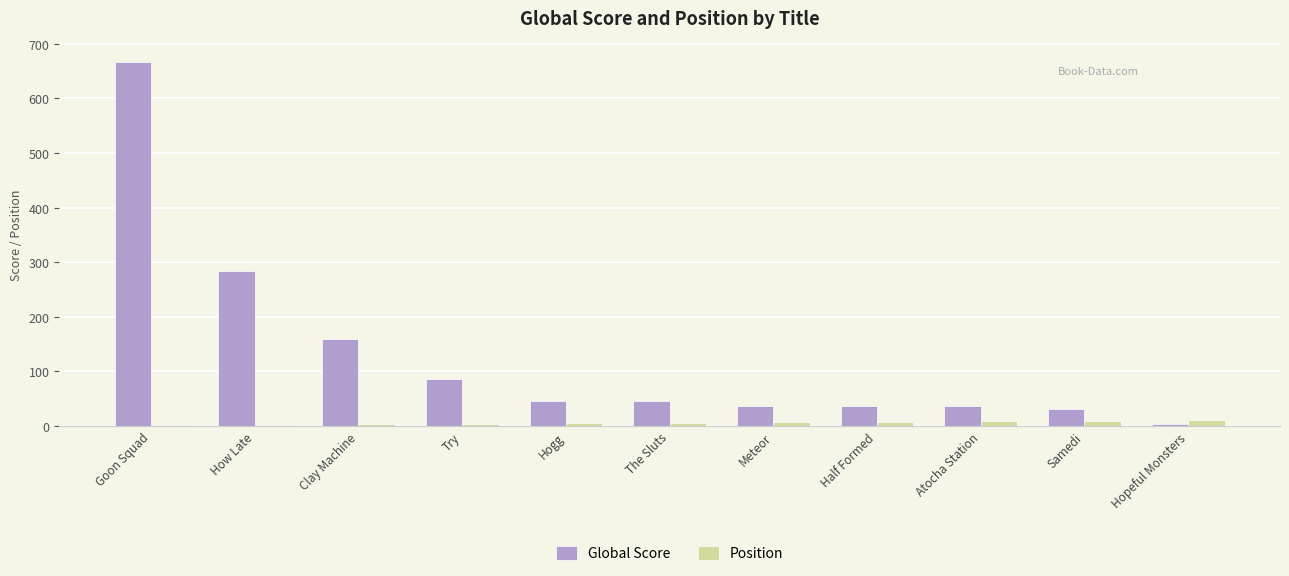

Which series changed the most between Goon Squad and How Late?

Global Score